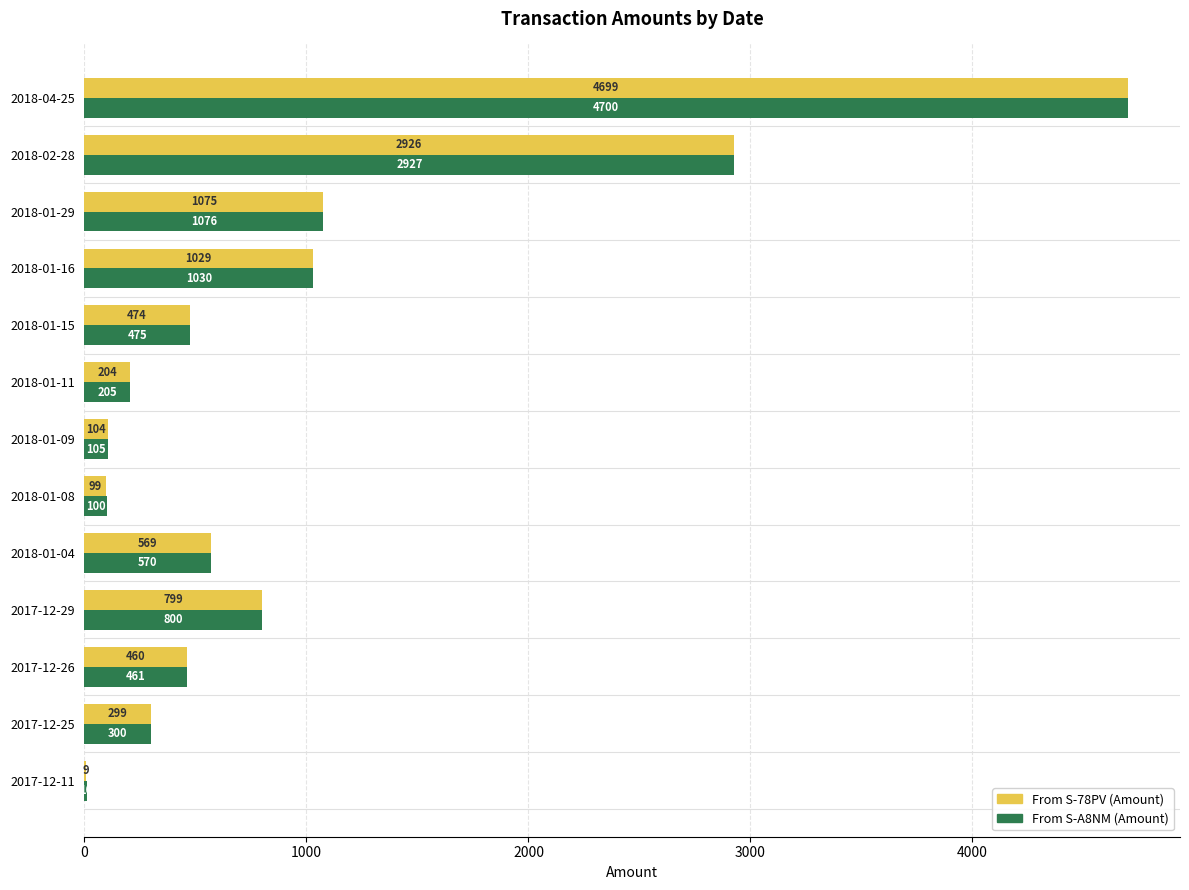

At which category is the sum across all series the highest?

2018-04-25